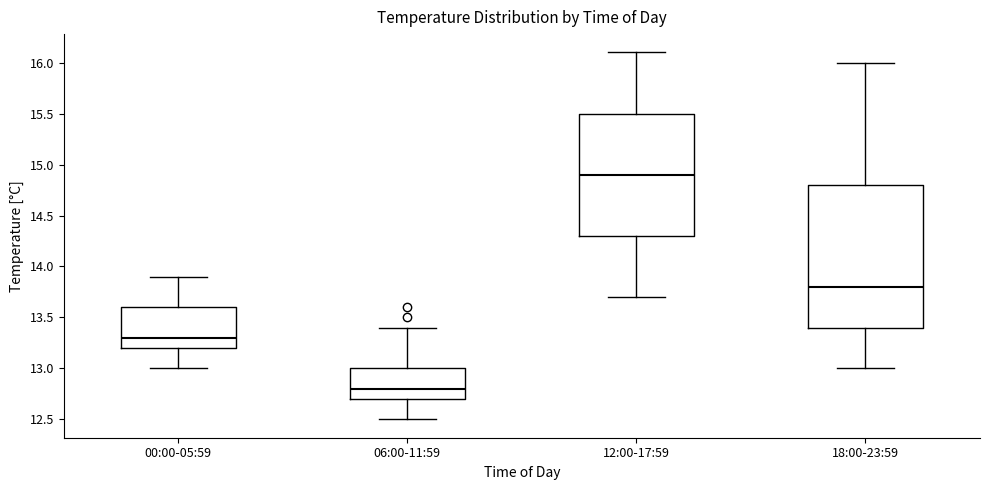

Reading left to right, transcribe this box plot: for each box, give where its median line is, the range the box spans, and where its two whiskers end, as read against the y-axis. The values are not printed on the chart, so give them approximately, as read against the axis.

00:00-05:59: median 13.3, box 13.2 to 13.6, whiskers 13.0 to 13.9
06:00-11:59: median 12.8, box 12.7 to 13.0, whiskers 12.5 to 13.4
12:00-17:59: median 14.9, box 14.3 to 15.5, whiskers 13.7 to 16.1
18:00-23:59: median 13.8, box 13.4 to 14.8, whiskers 13.0 to 16.0